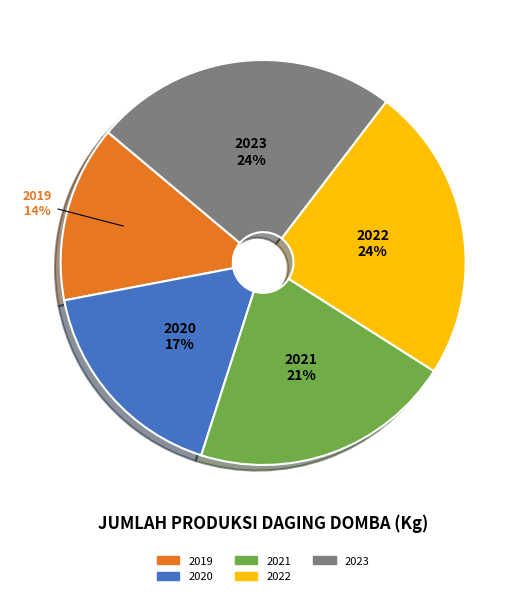

Is there any slice that represents more than half of the pie?

No